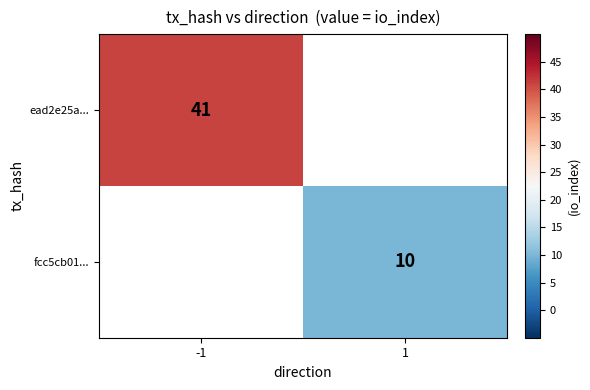

The value of fcc5cb01... at 1 is 5. True or false?

False